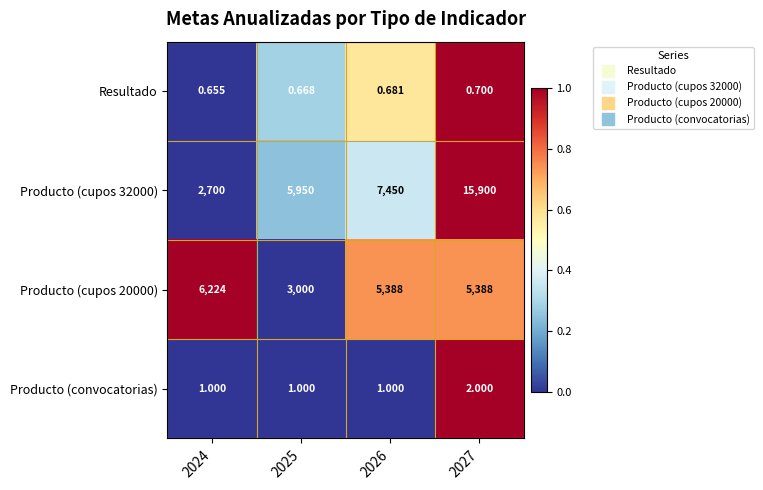

At which category does the chart reach its peak across all series?

2027